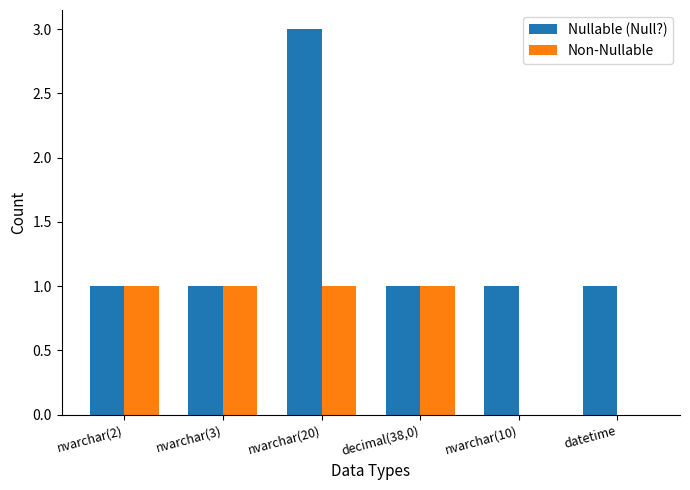

Which series has the largest total across all categories?

Nullable (Null?)